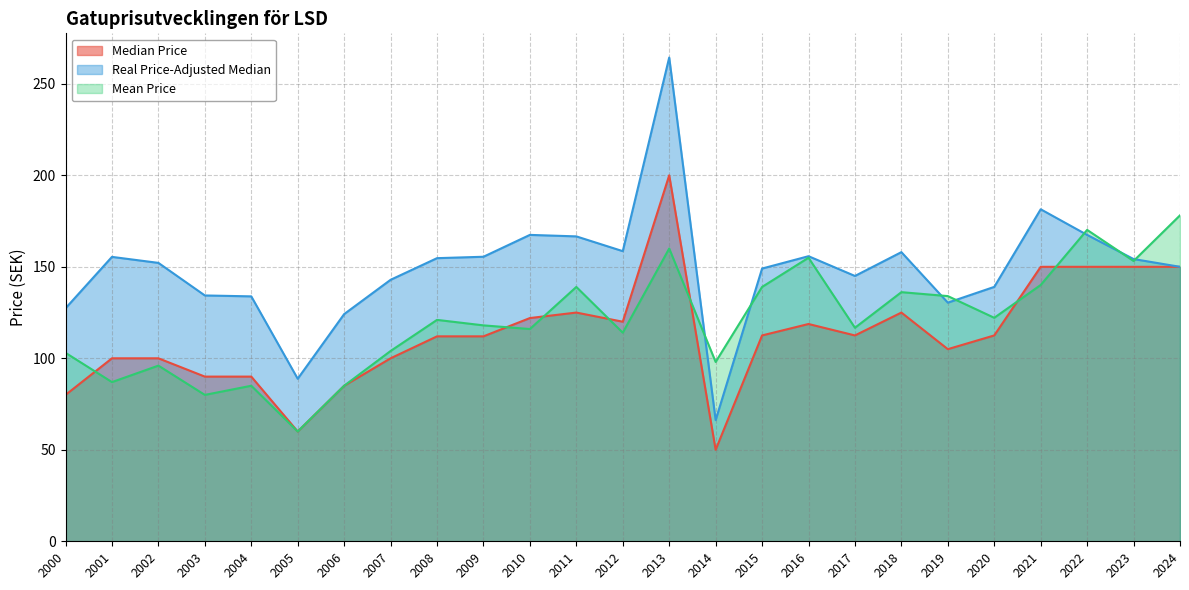

Rank the series by their average value, from lowest to highest.

Median Price, Mean Price, Real Price-Adjusted Median